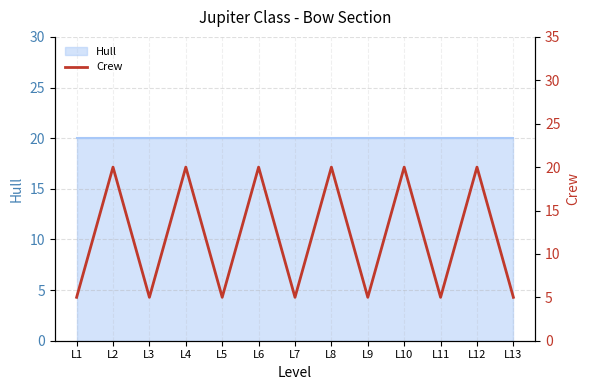

Where is the data nearest to the value 12?

L1